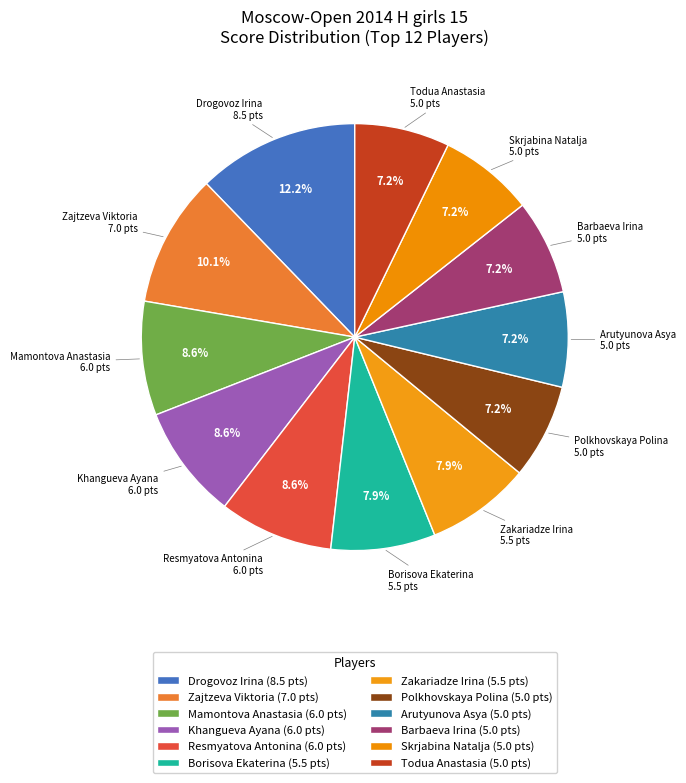

To the nearest percent, what is the average slice percentage?

8%